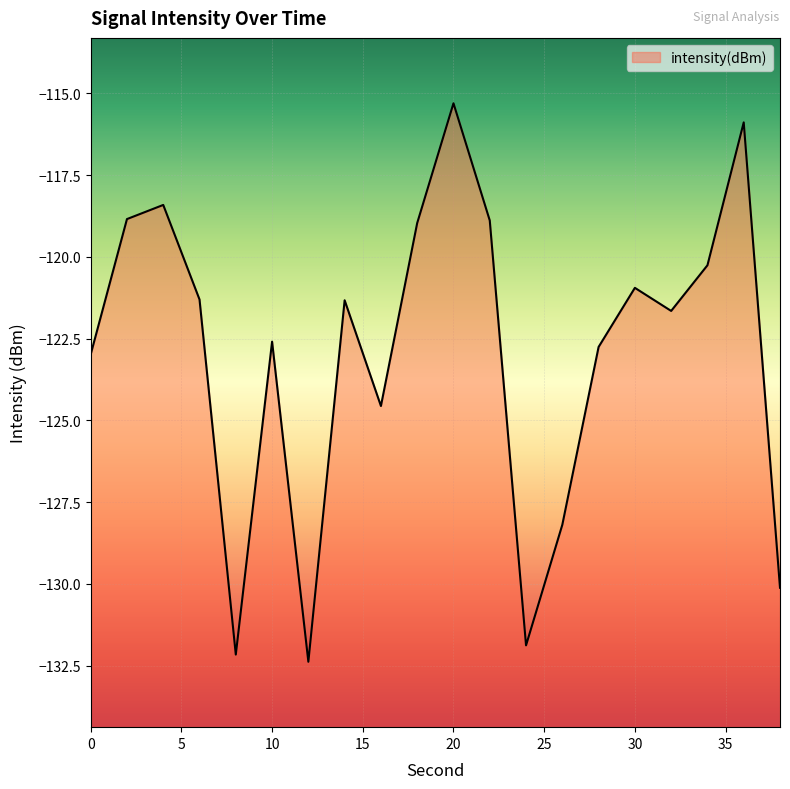

Reading left to right, list all the values displayed in this chart.

0=-123.0	2=-118.8	4=-118.4	6=-121.3	8=-132.2	10=-122.6	12=-132.4	14=-121.3	16=-124.6	18=-119.0	20=-115.3	22=-118.9	24=-131.9	26=-128.2	28=-122.8	30=-120.9	32=-121.7	34=-120.3	36=-115.9	38=-130.1